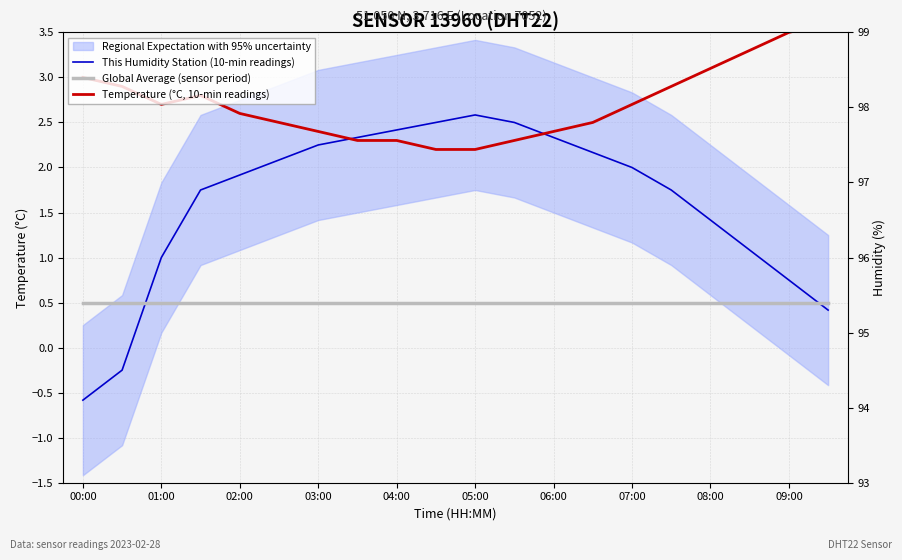

What is the sum of the Global Average (sensor period) values at 03:00 and 15?

1.0